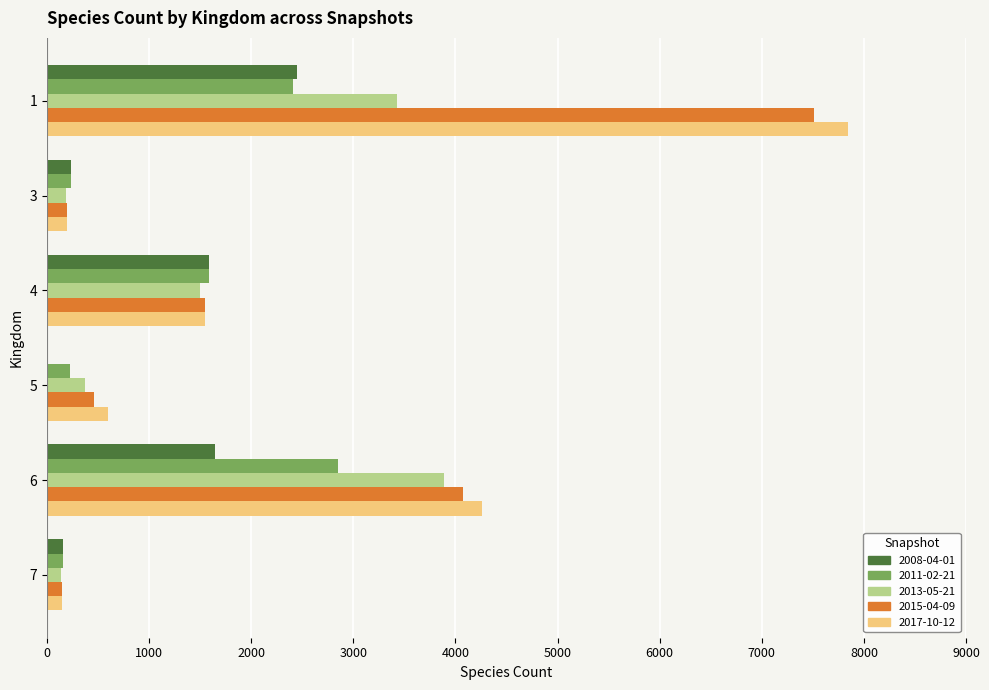

The value of 2008-04-01 at 1 is 2449. True or false?

True